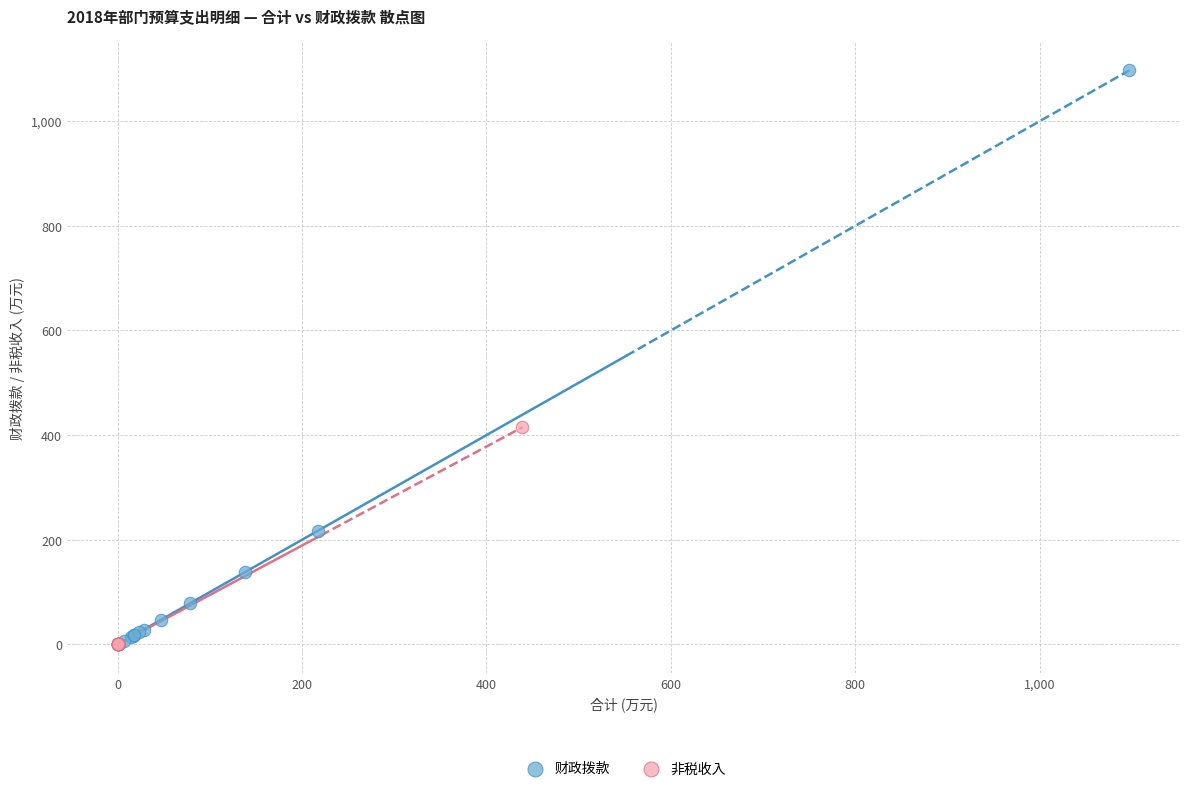

Which series reaches the maximum Y coordinate?

财政拨款